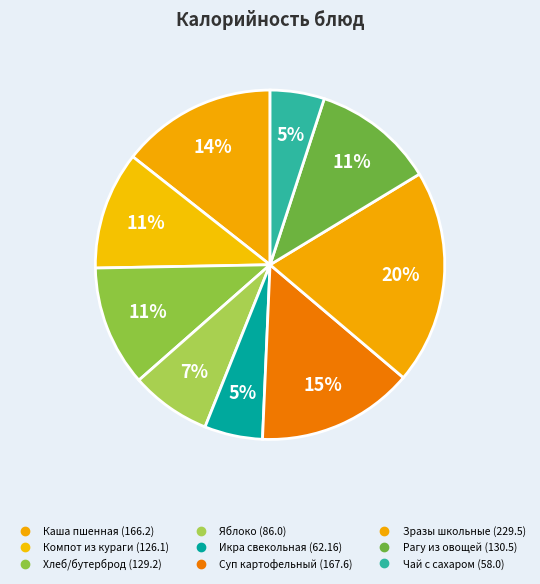

What percentage is the Чай с сахаром slice, to the nearest percent?

5%